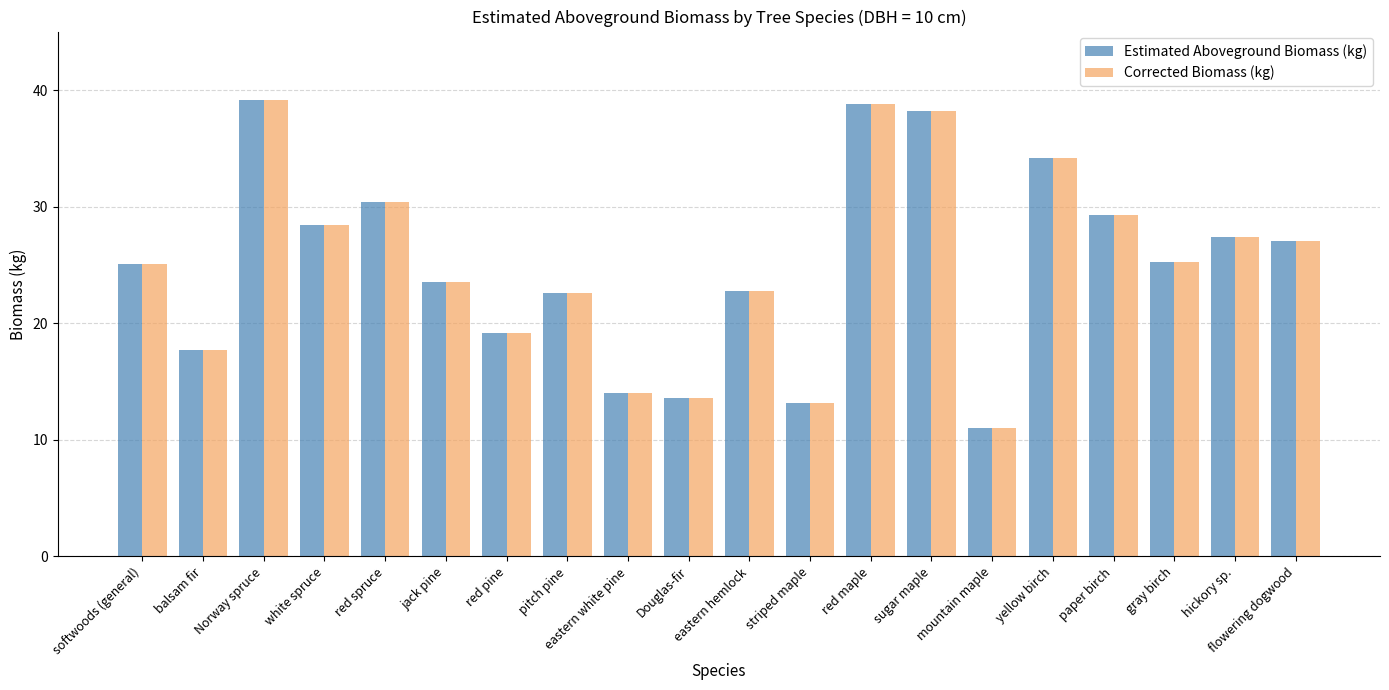

What is the difference between the second highest and second lowest values in the Corrected Biomass (kg) series?

25.7